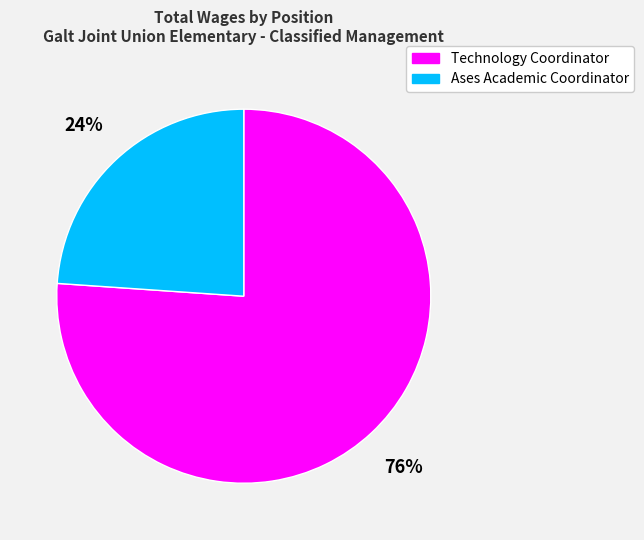

To the nearest percent, what portion does Technology Coordinator represent?

76%